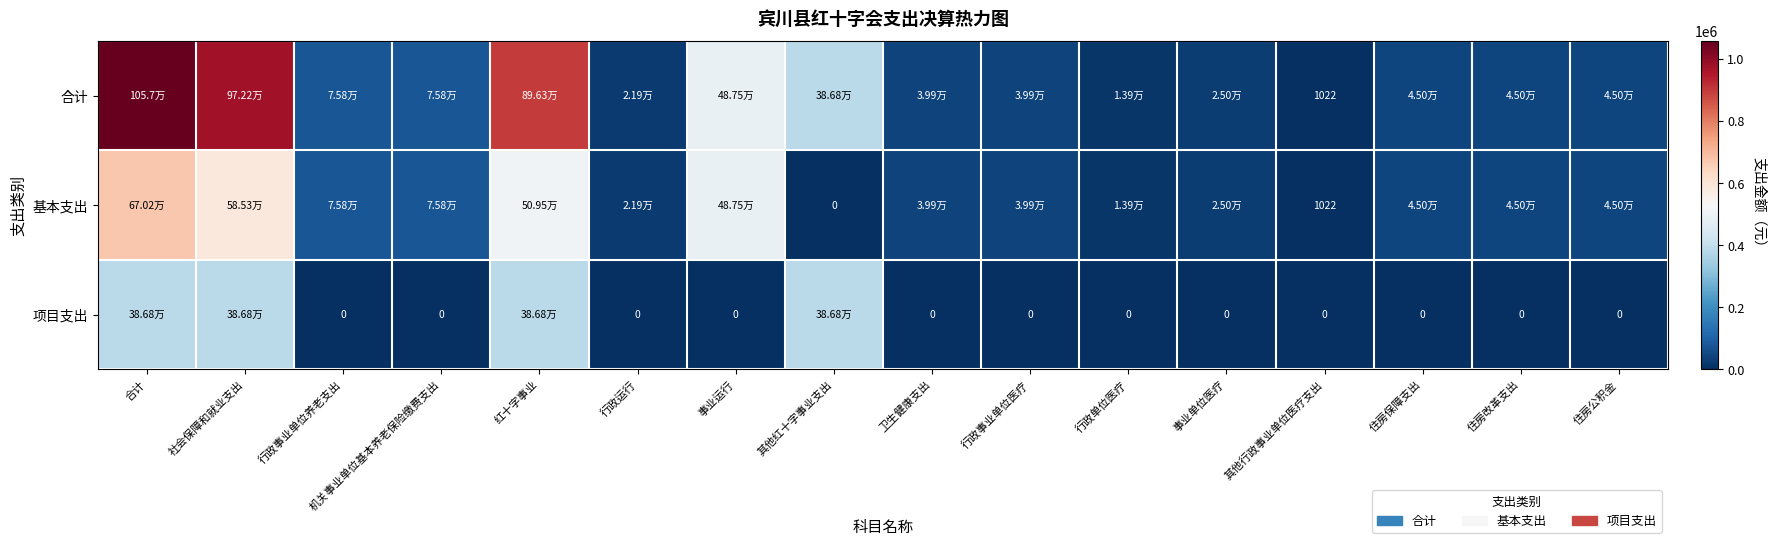

Between 事业运行 and 住房保障支出, which is larger?

事业运行